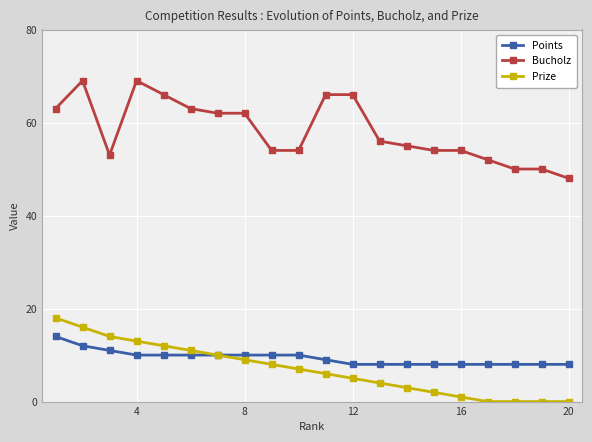

What is the maximum value shown in the chart?

69